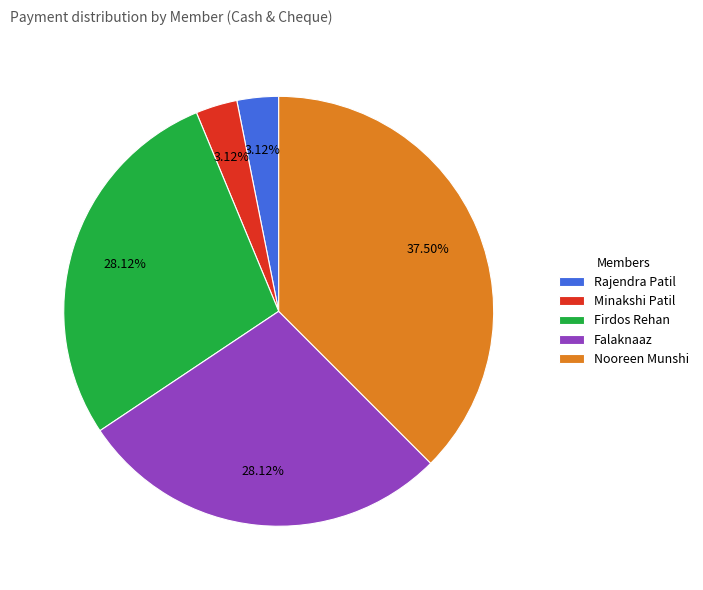

Is there a majority slice in this chart?

No